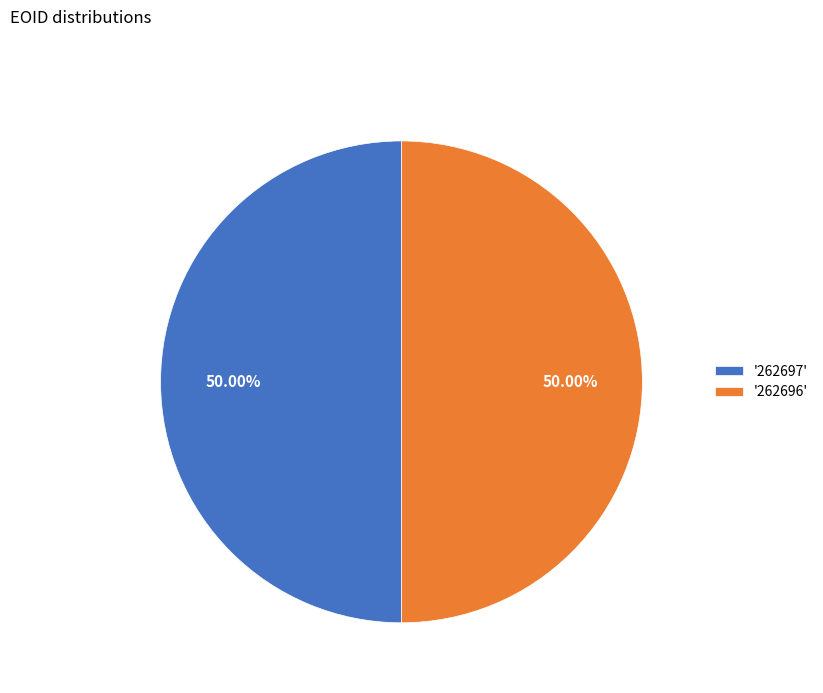

What is the ratio of the value at '262697' to the value at '262696'?

1.0